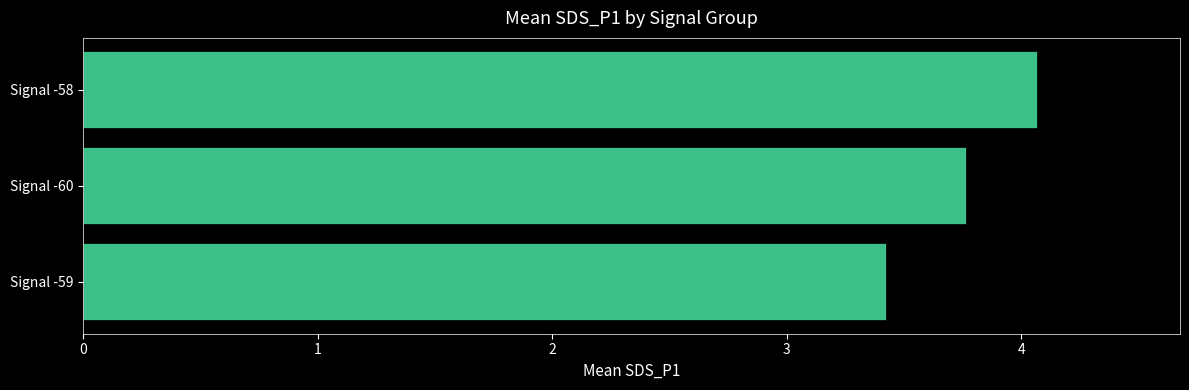

Reading bottom to top, what are all the values shown in this chart?

3.4	3.8	4.1